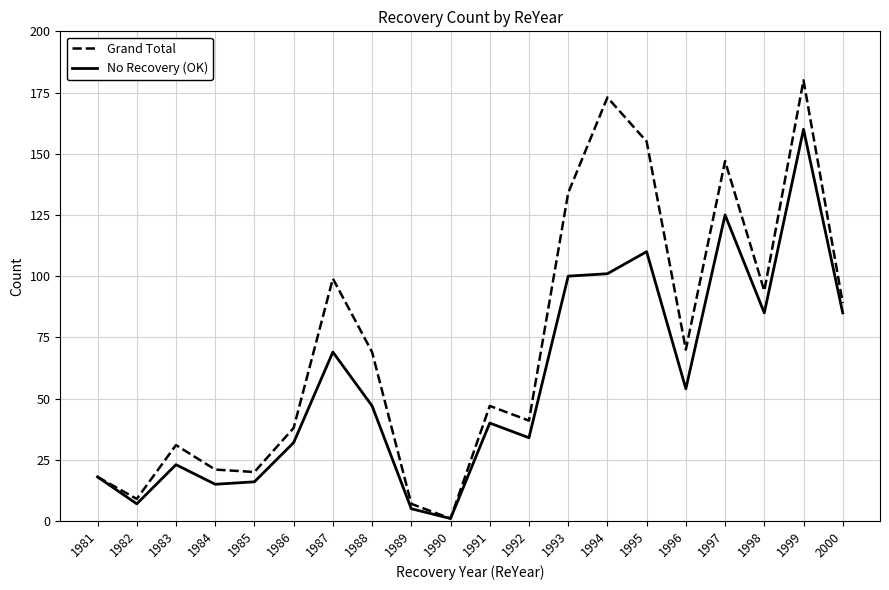

What is the difference between the highest and lowest values at 1991?

7